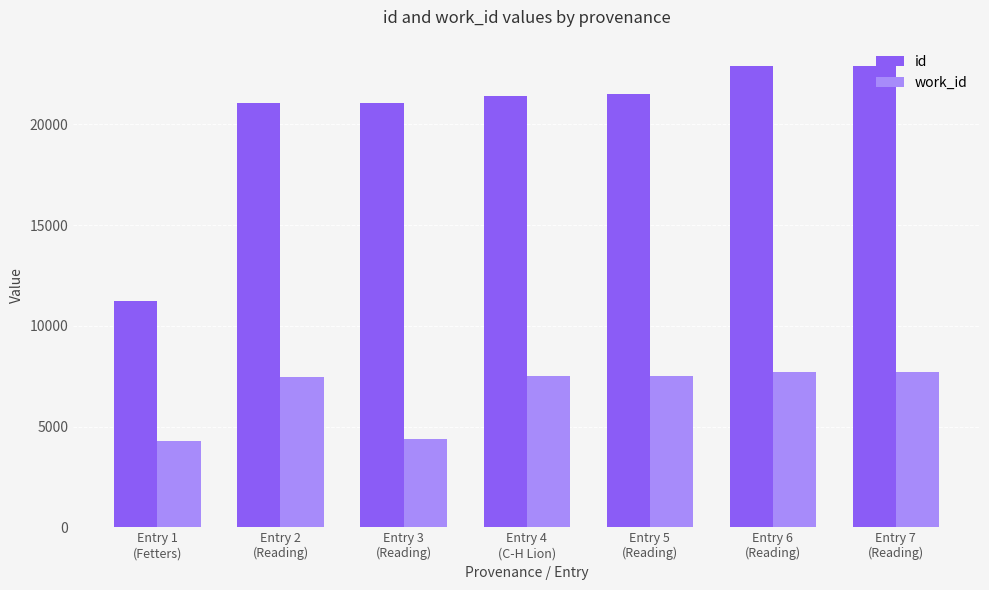

What is the difference between the maximum and minimum values in the id series?

11680